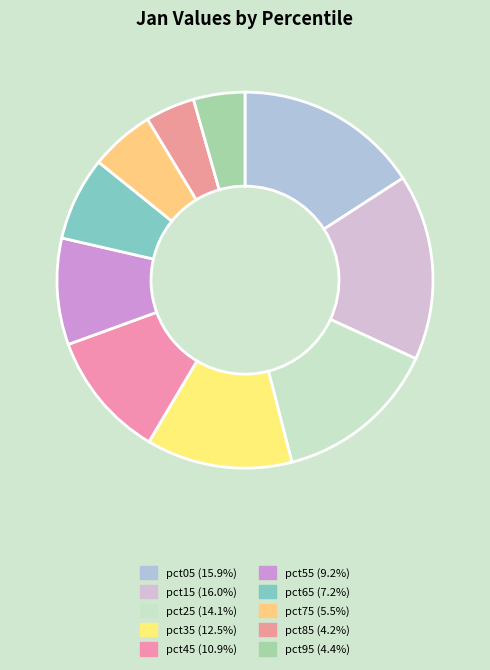

What percentage do pct15 and pct45 together represent?

26.9%